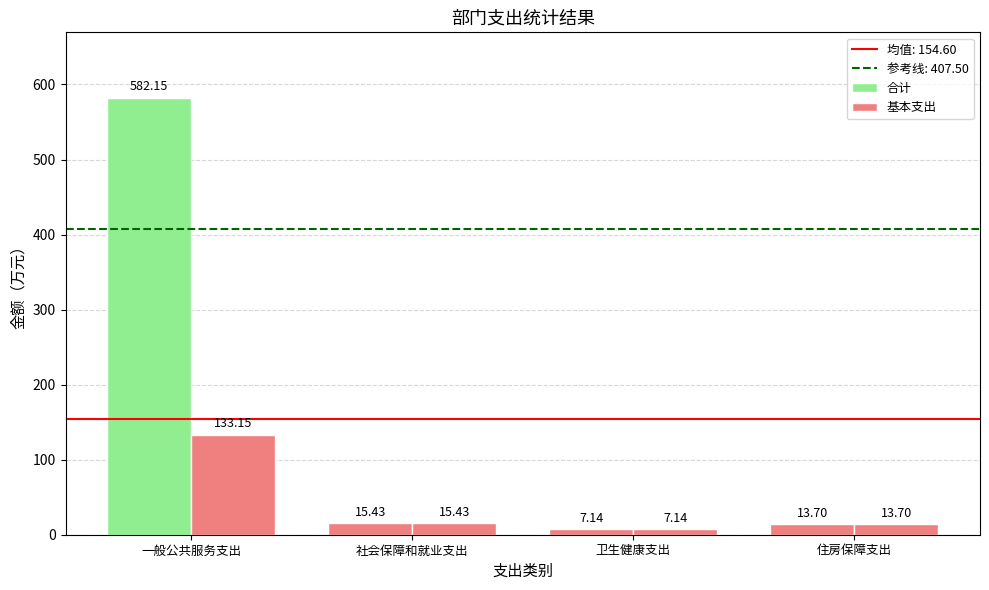

What is the value of the 合计 bar at the 2nd from the left?

15.4